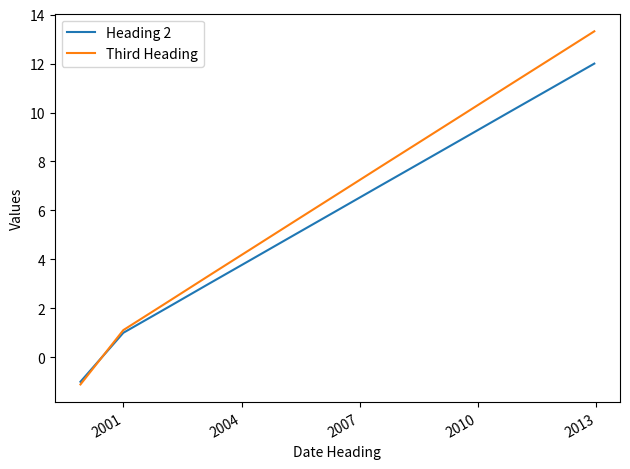

Rank the series by their average value, from lowest to highest.

Heading 2, Third Heading